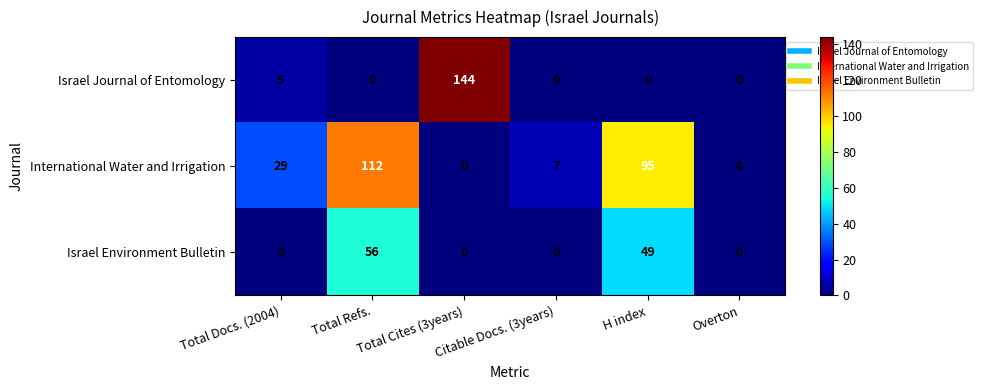

At which label does Israel Environment Bulletin reach its peak?

Total Refs.